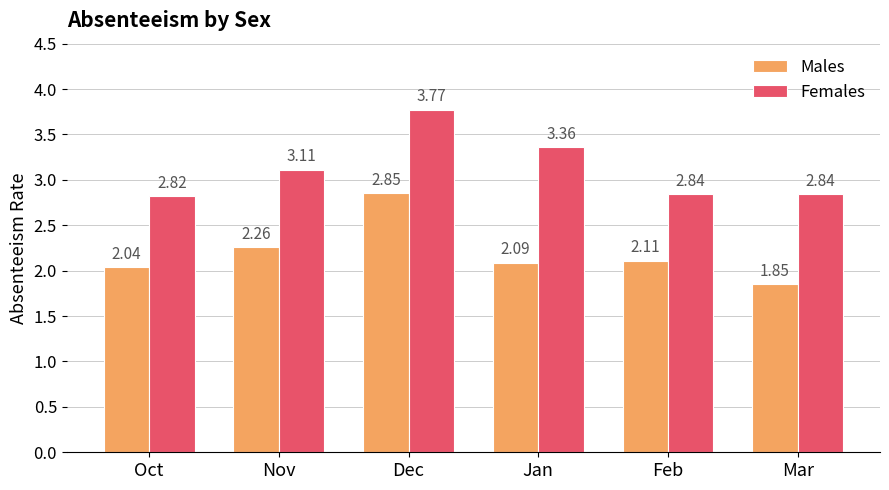

At which category does the chart reach its peak across all series?

Dec